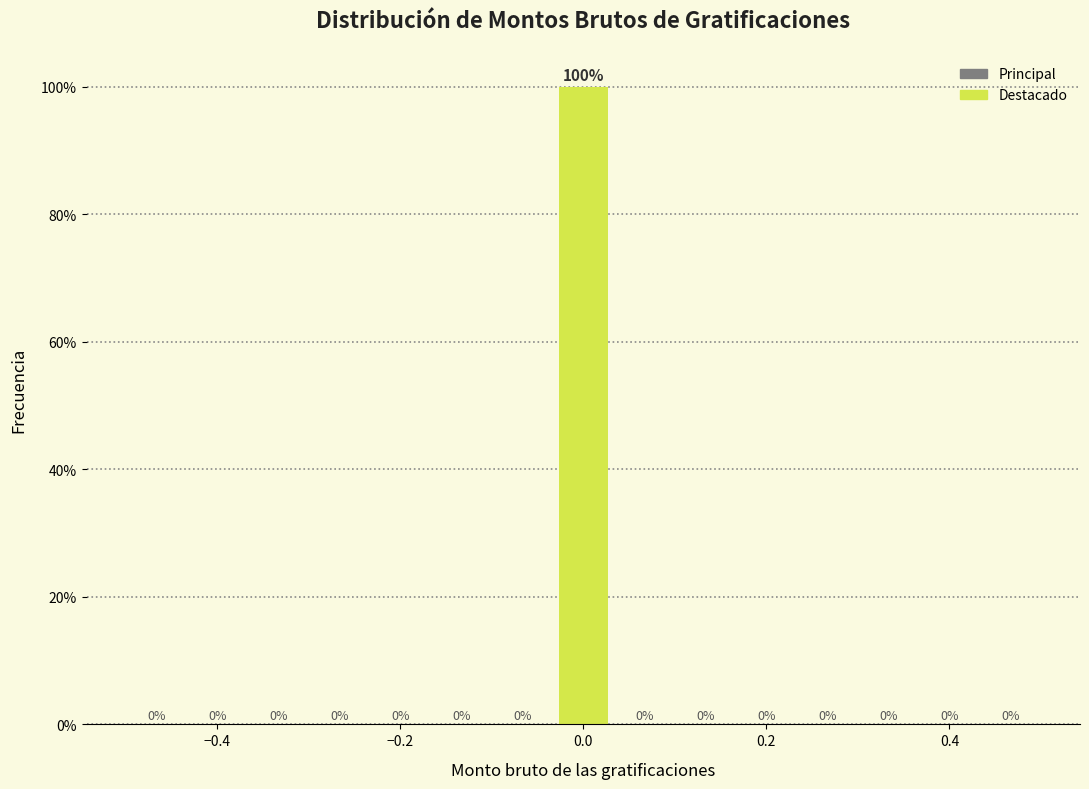

Read against the x-axis, roughly where is the centre of the tallest bar?

0.00